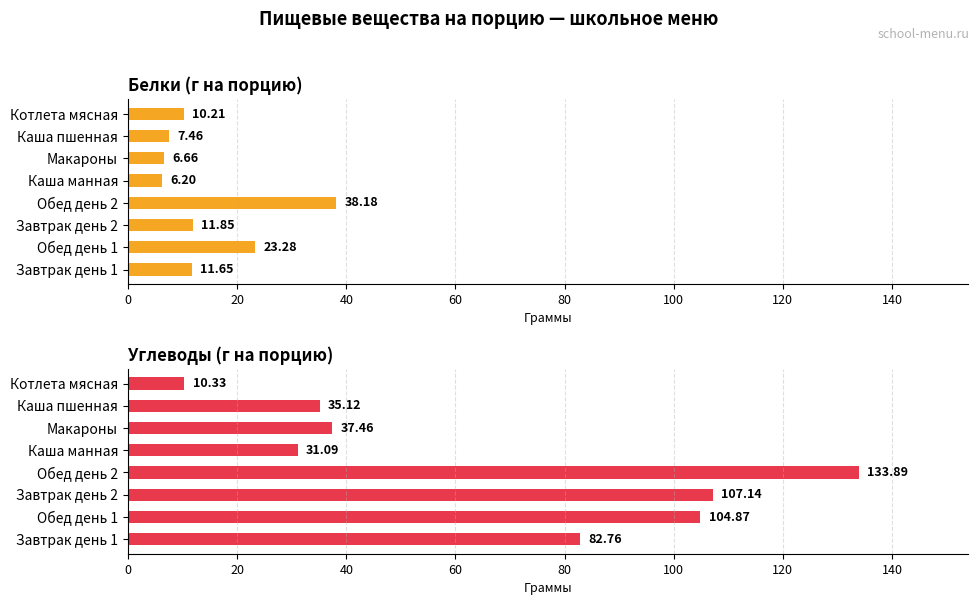

How many data points in Углеводы (г на порцию) are above 82?

4